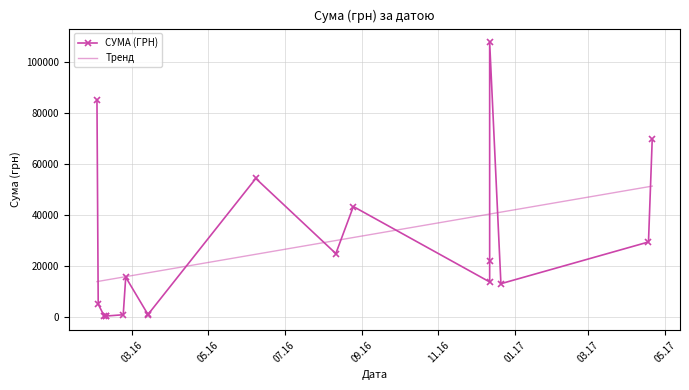

Is it true that Тренд equals 3341.2 at 07.16?

False